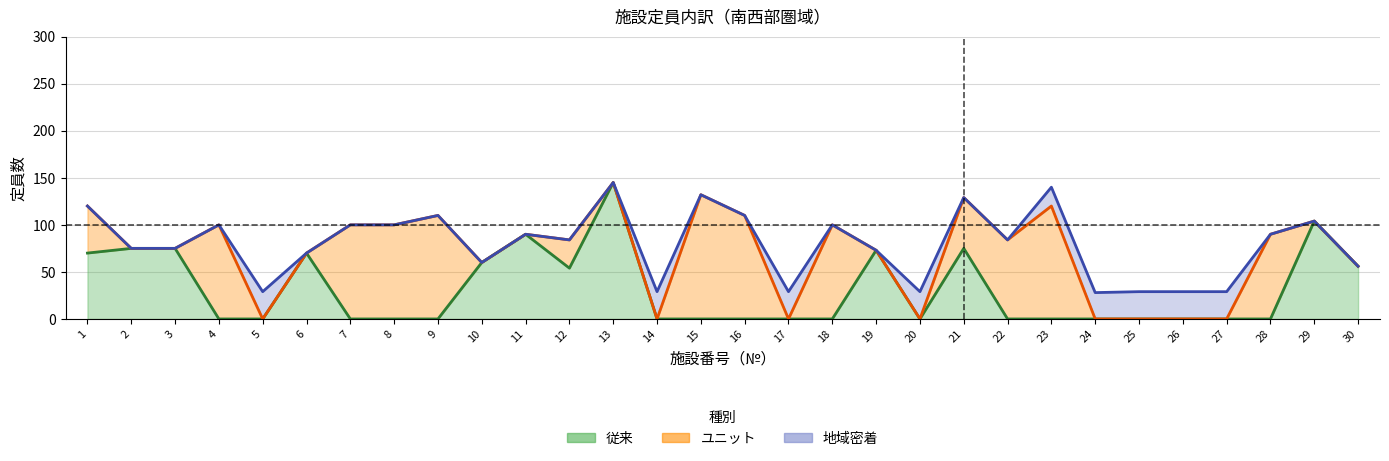

At which category does the chart reach its minimum across all series?

4